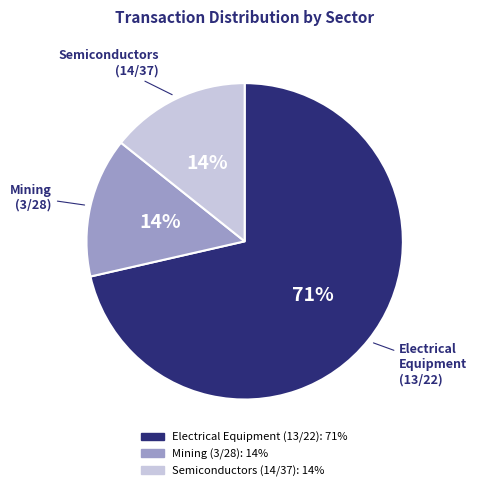

To the nearest percent, what is the average slice percentage?

33%